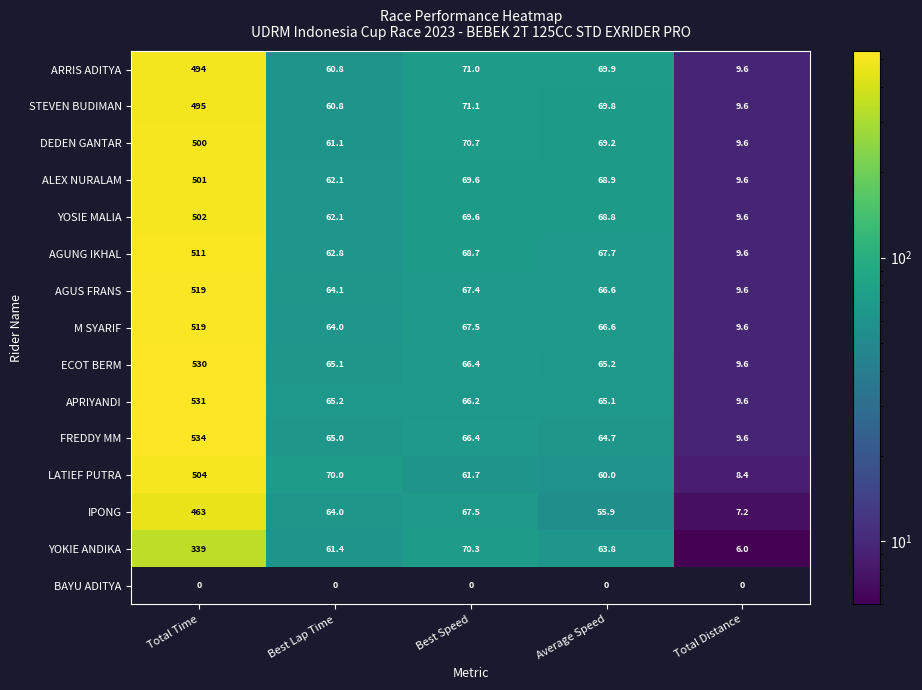

What is the difference between the IPONG values at Average Speed and Best Speed?

11.6